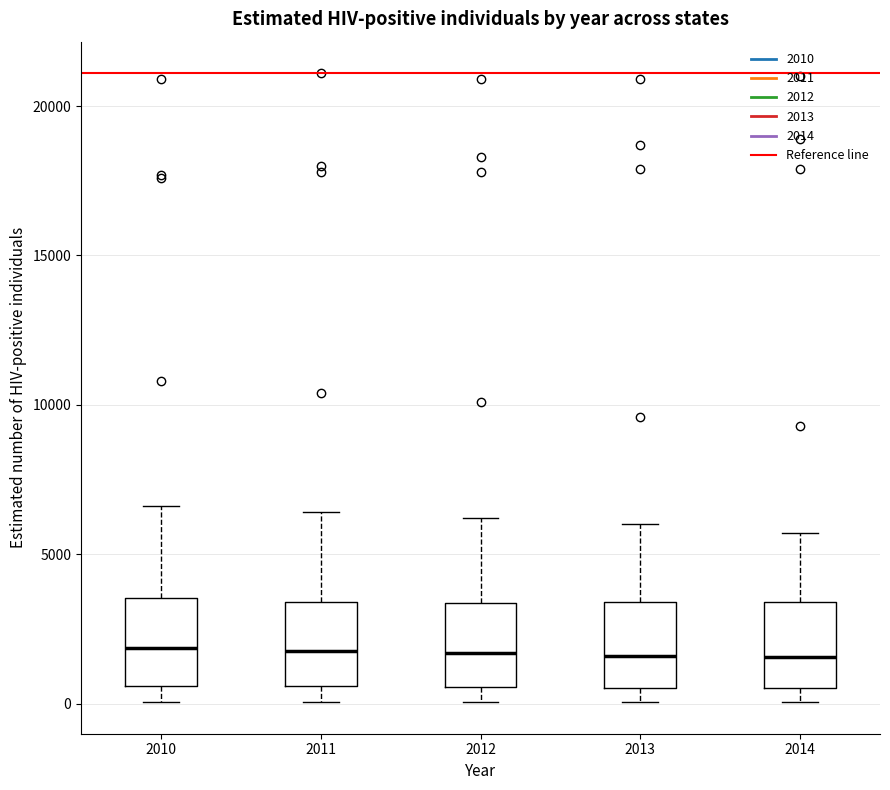

Reading left to right, transcribe this box plot: for each box, give where its median line is, the range the box spans, and where its two whiskers end, as read against the y-axis. The values are not printed on the chart, so give them approximately, as read against the axis.

2010: median 2000, box 500 to 3500, whiskers 0 to 6500
2011: median 2000, box 500 to 3500, whiskers 0 to 6500
2012: median 1500, box 500 to 3500, whiskers 0 to 6000
2013: median 1500, box 500 to 3500, whiskers 0 to 6000
2014: median 1500, box 500 to 3500, whiskers 0 to 5500